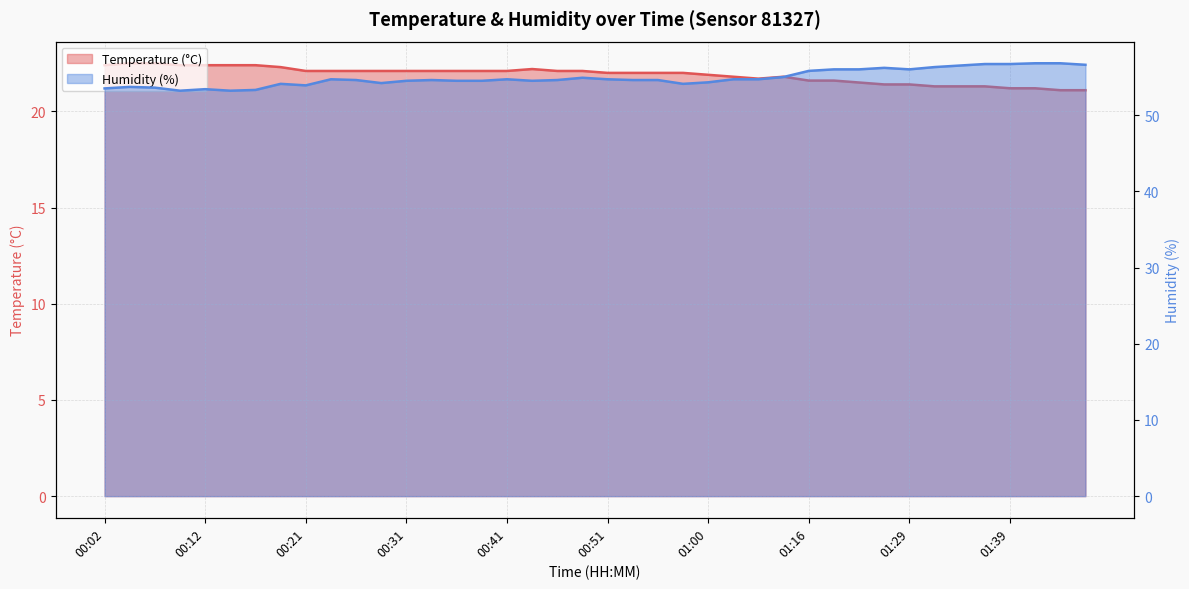

What is the difference between the maximum and minimum values in the Temperature (°C) series?

1.4